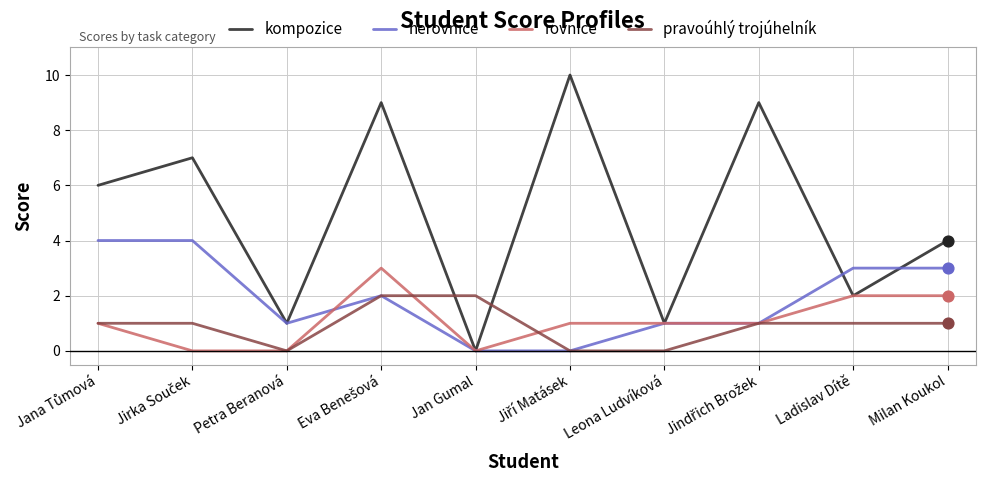

What is the total value across all series at Leona Ludvíková?

3